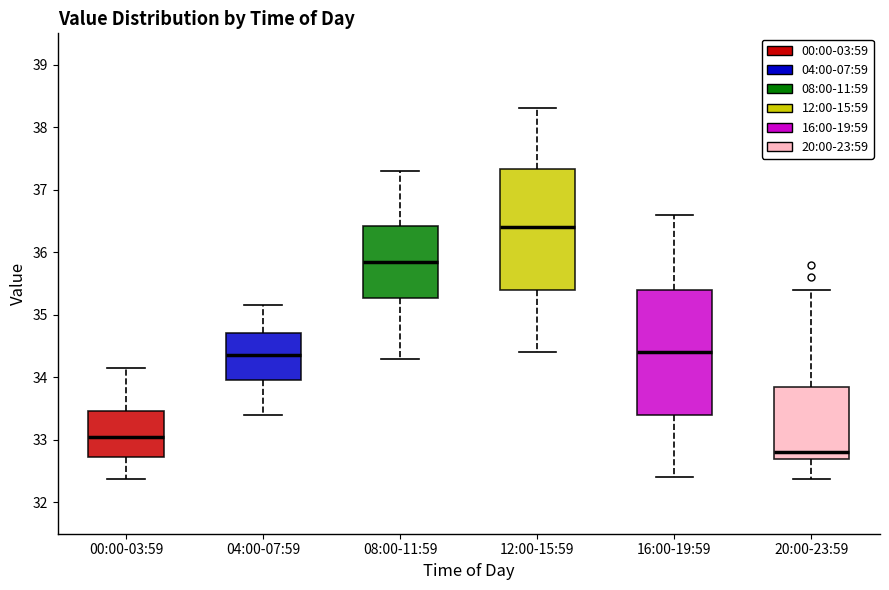

Where does the lower whisker of the box for 16:00-19:59 end on the y-axis? The values are not printed on the chart, so give them approximately, as read against the axis.

32.4